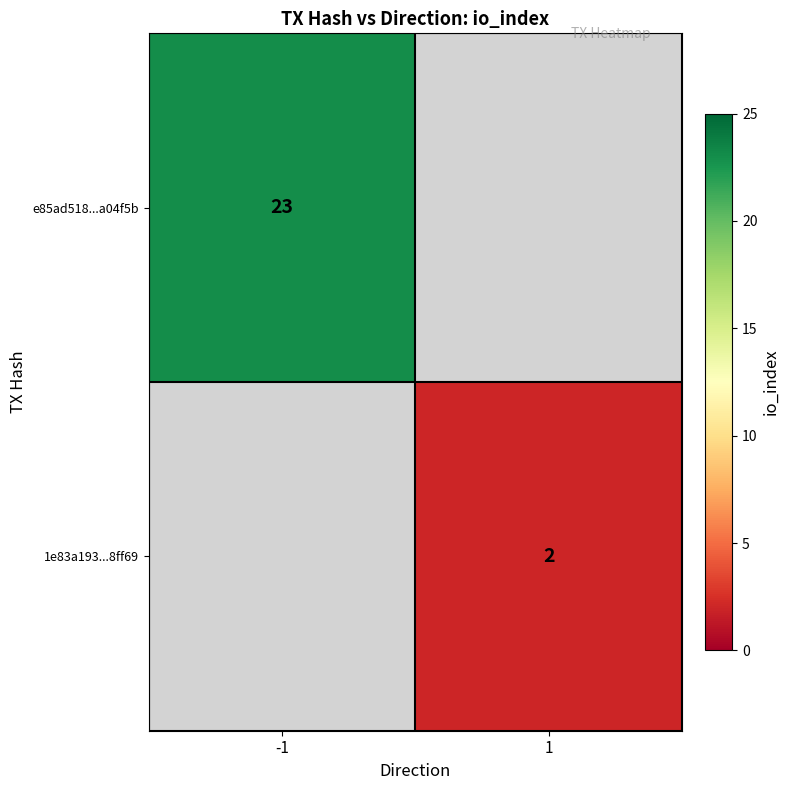

Is it true that 1e83a193...8ff69 equals 3 at 1?

False